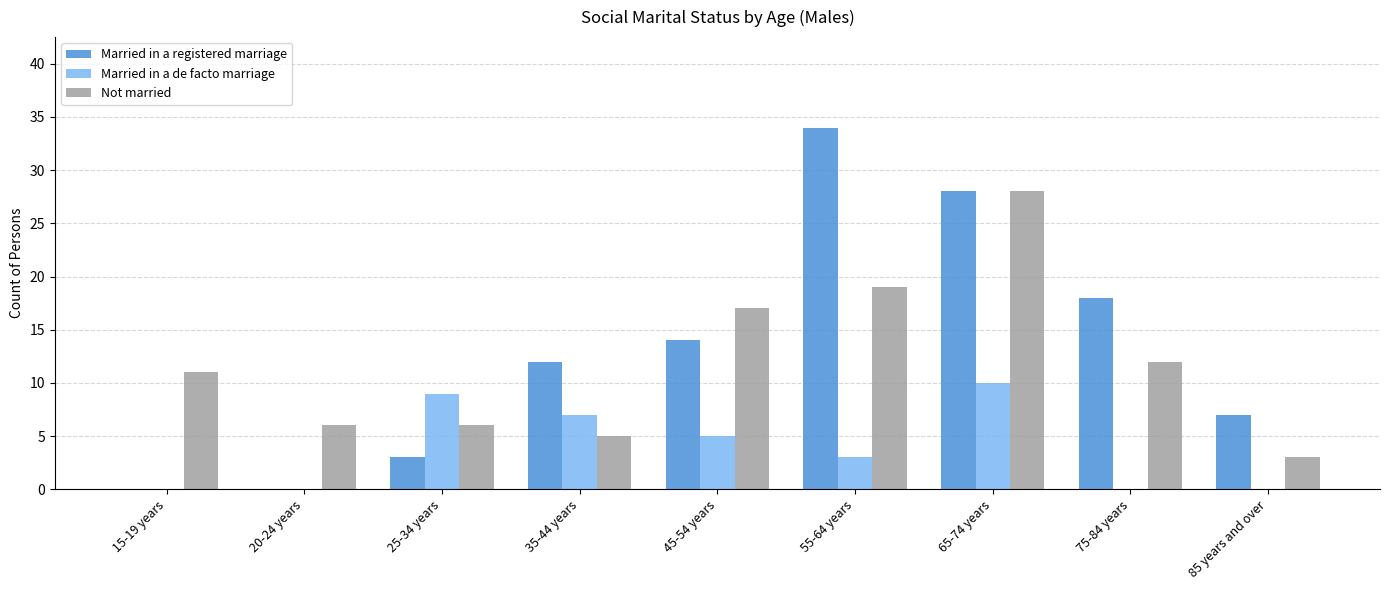

How many series are shown in this chart?

3